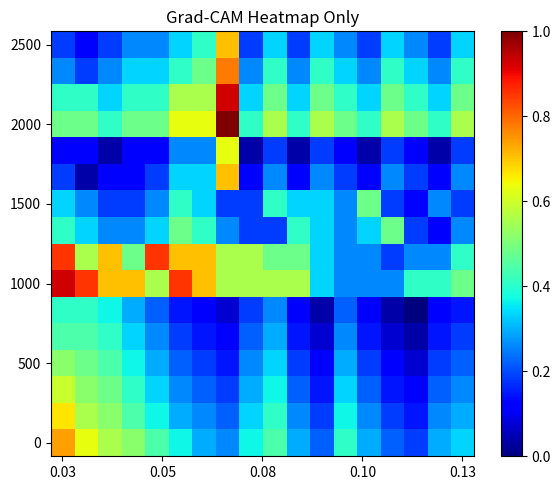

Which series has the largest total across all categories?

1000